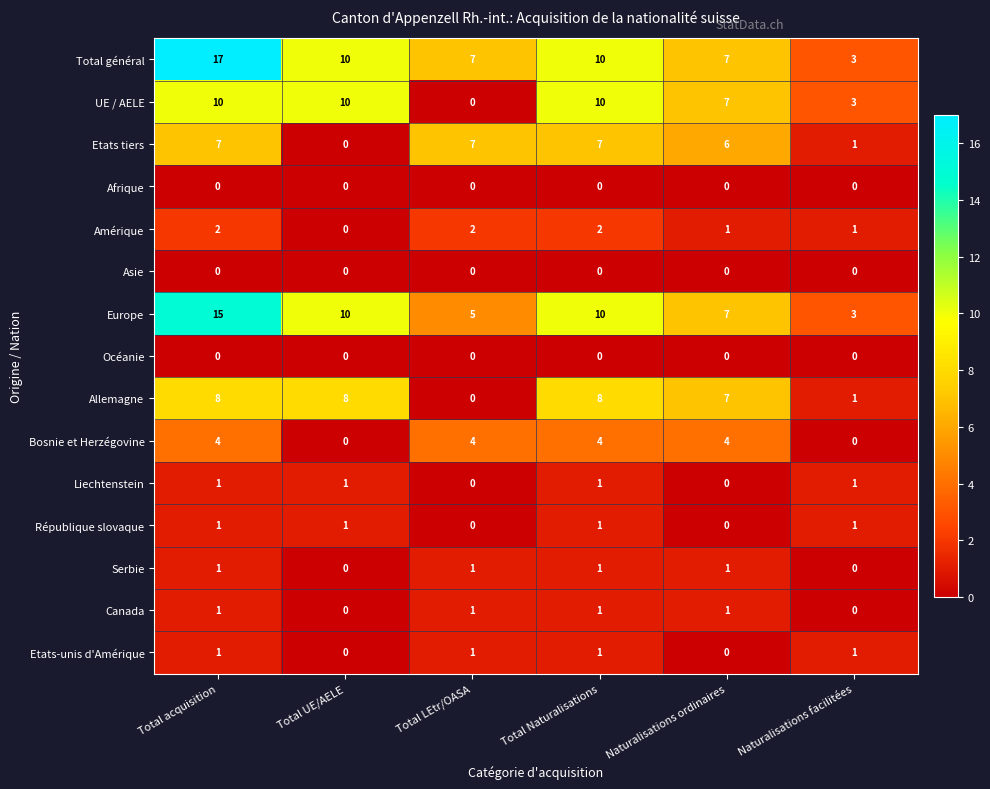

Which series has the largest range (max minus min)?

Total général